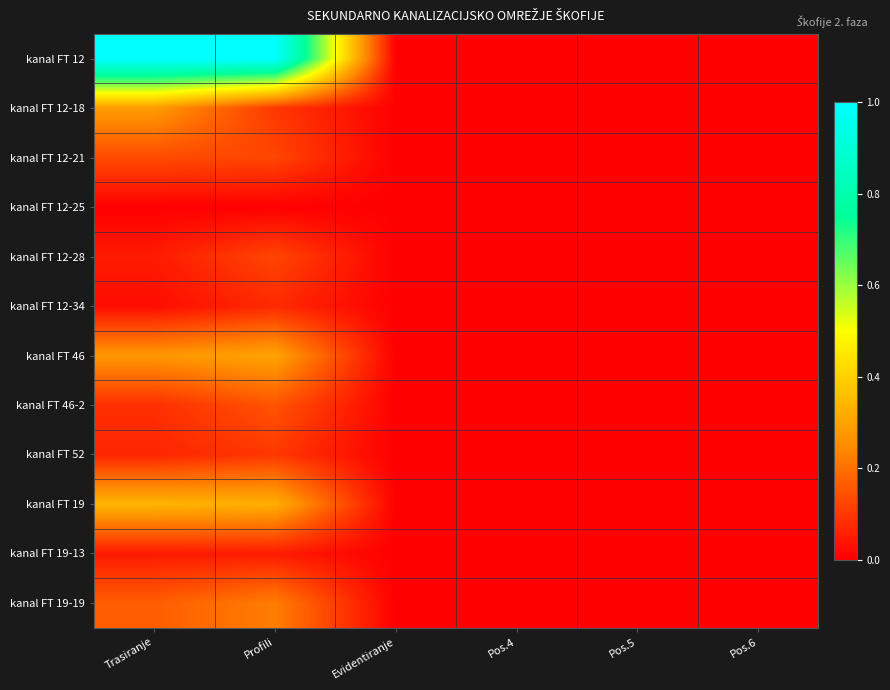

Between Trasiranje and Pos.6, which series saw the biggest shift?

kanal FT 12